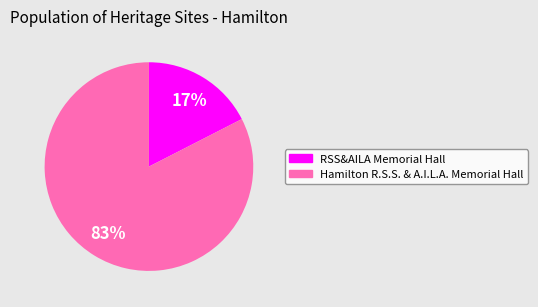

The RSS&AILA Memorial Hall slice represents 4% of the pie. True or false?

False